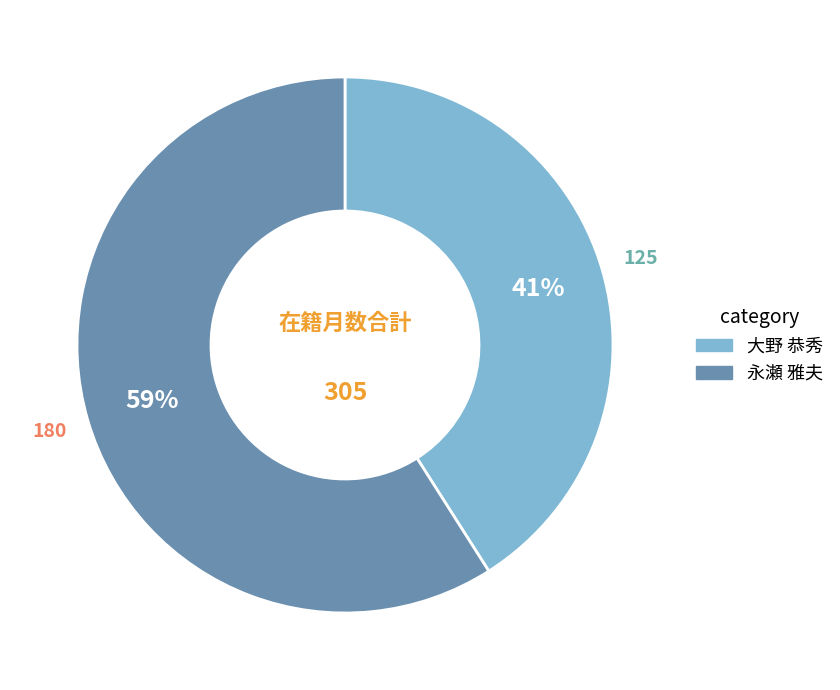

Is the sum of 大野 恭秀 and 永瀬 雅夫 greater than half?

Yes